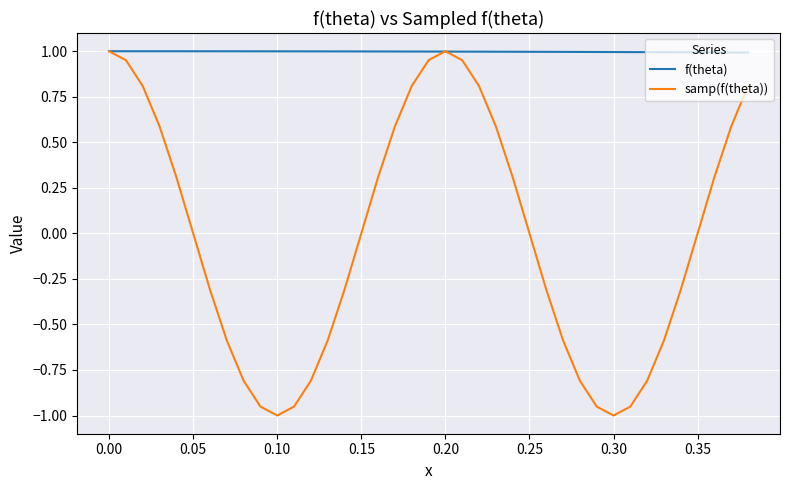

Which series has the widest spread of values?

samp(f(theta))